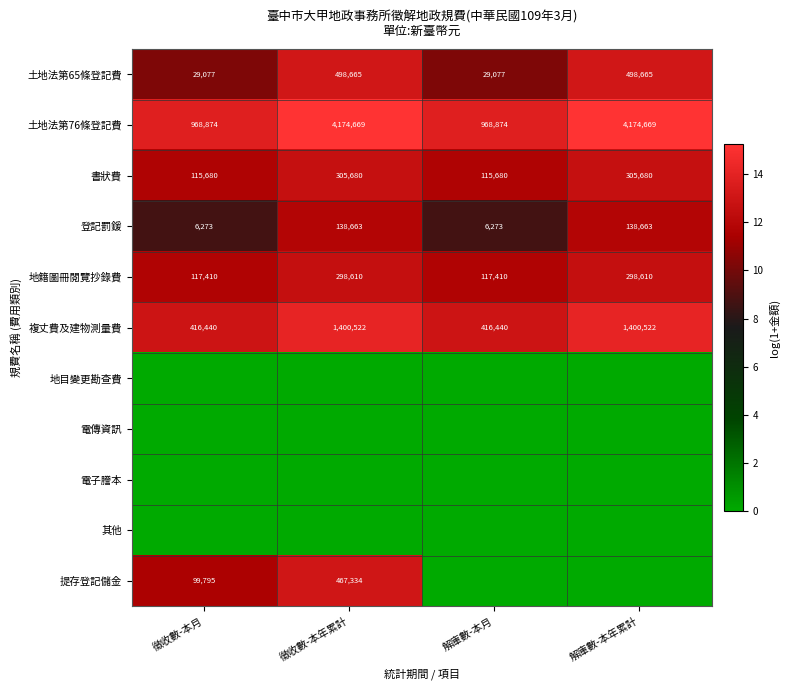

How many 複丈費及建物測量費 values are between 416440 and 1400522?

4